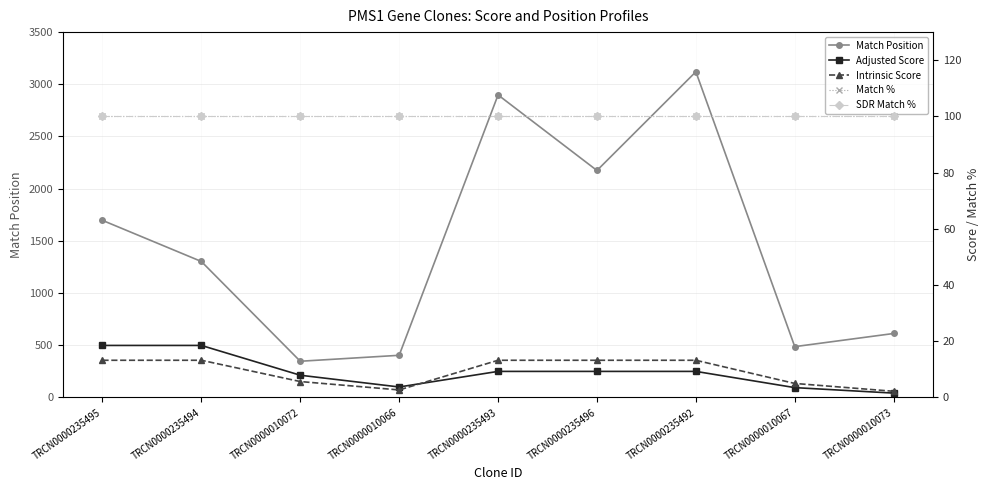

The value of SDR Match % at TRCN0000010073 is 100.0. True or false?

True